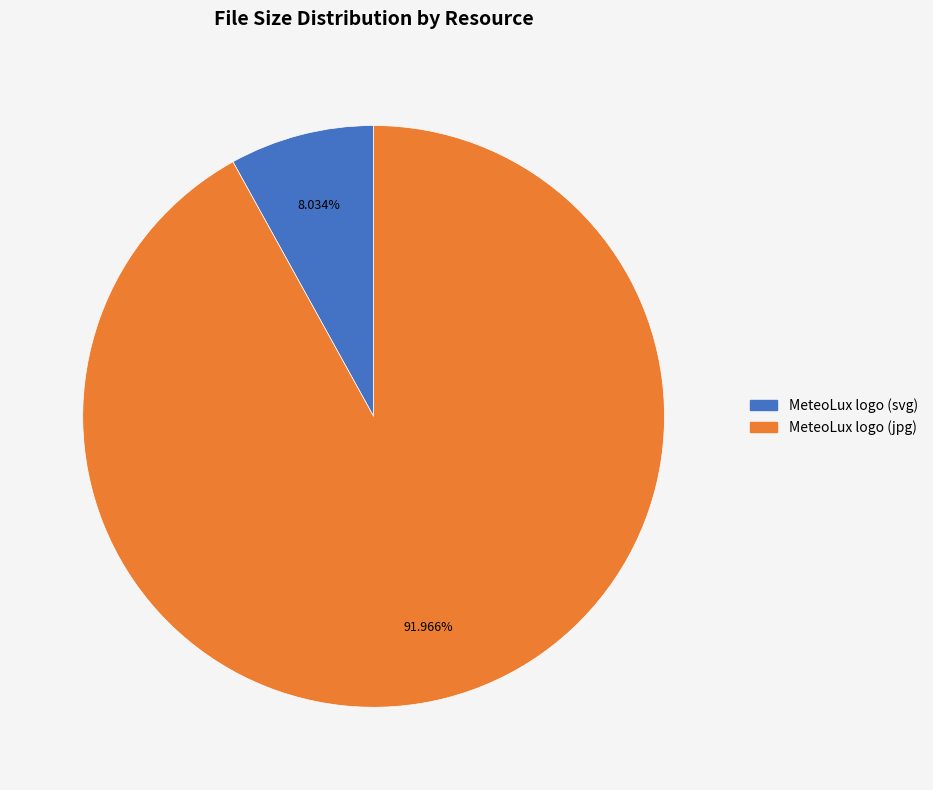

To the nearest percent, what is the difference between the largest and smallest slice percentages?

84%